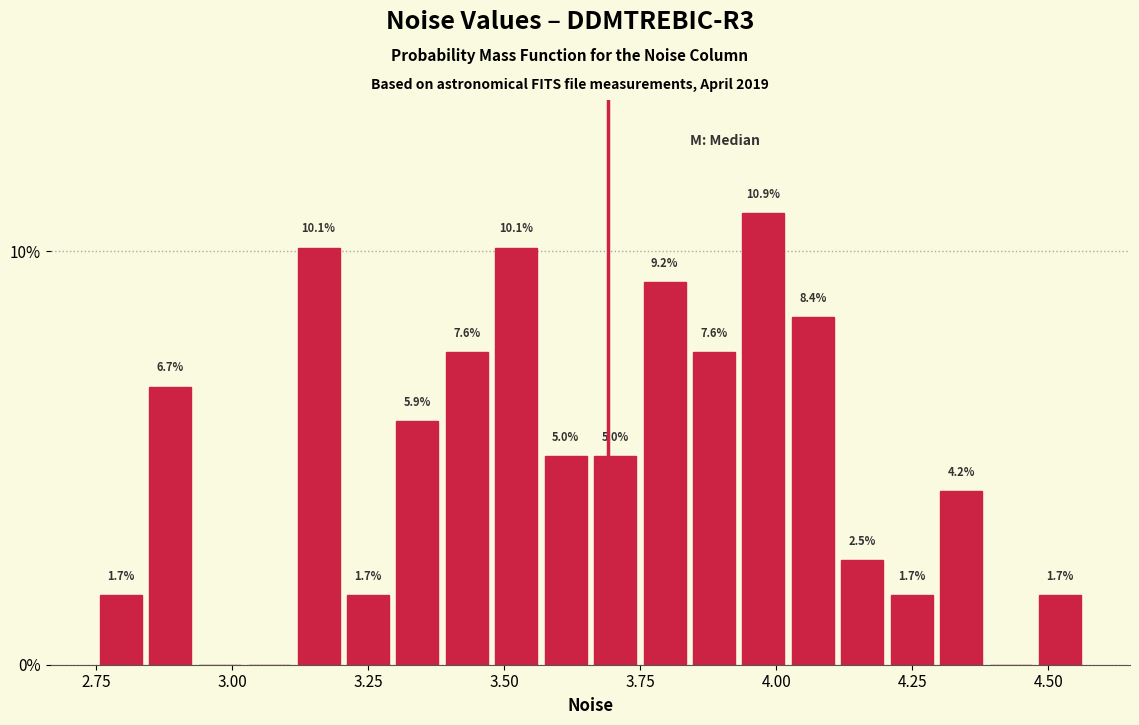

Around what value on the x-axis is the tallest bar? Give the approximate position of its centre, as read against the axis.

4.00